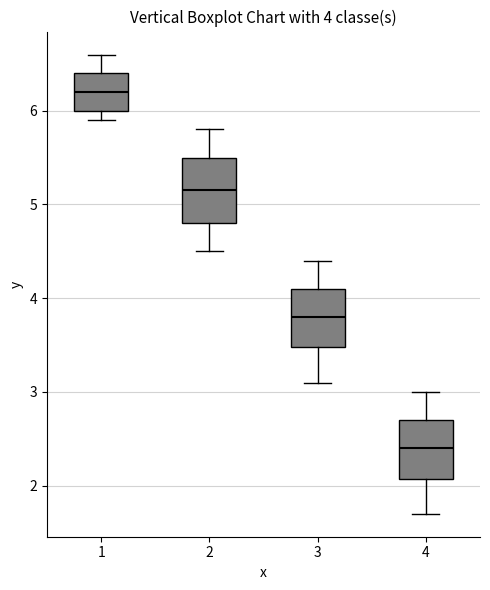

Which box's median line is the highest?

1